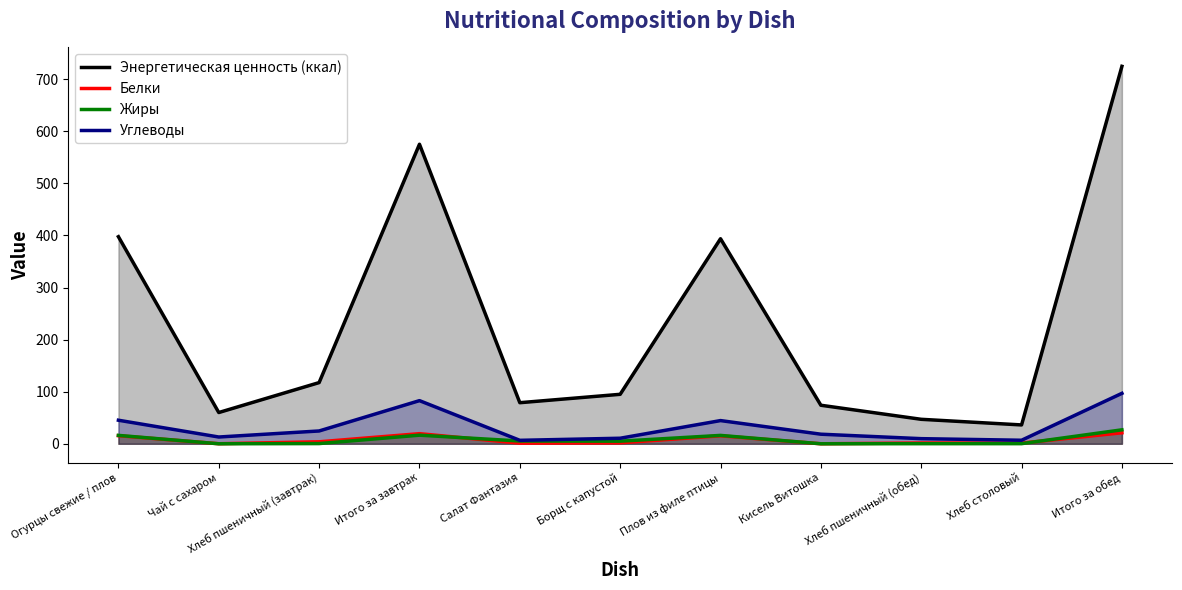

What is the difference between the highest and lowest values at Огурцы свежие / плов?

382.2